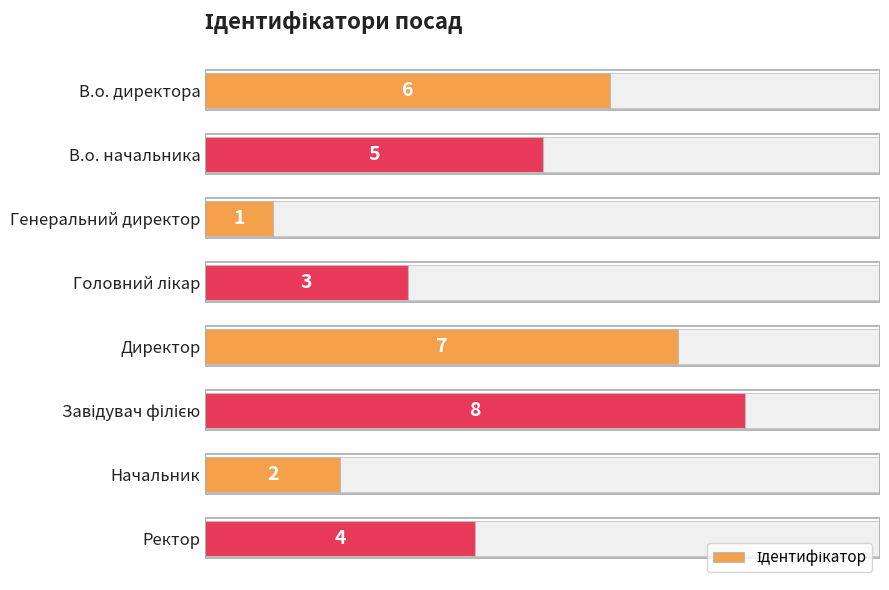

How many data points are less than 5?

4